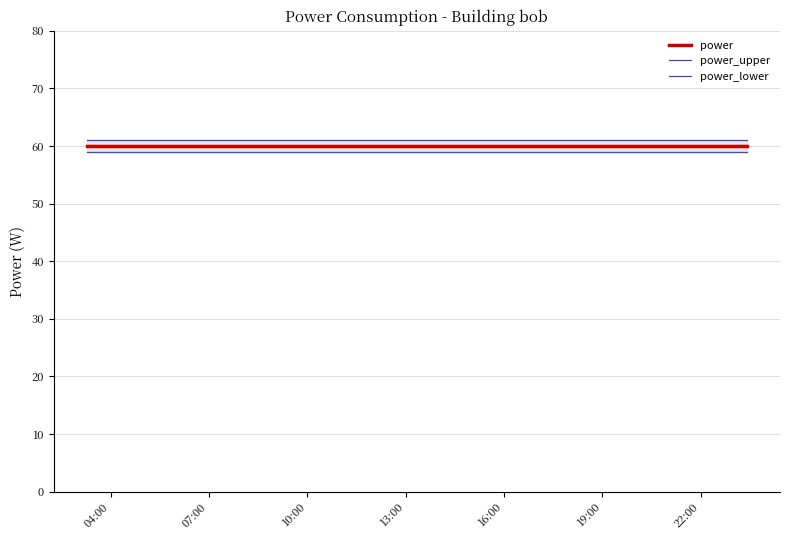

Does the chart display data point markers on the line(s)?

No